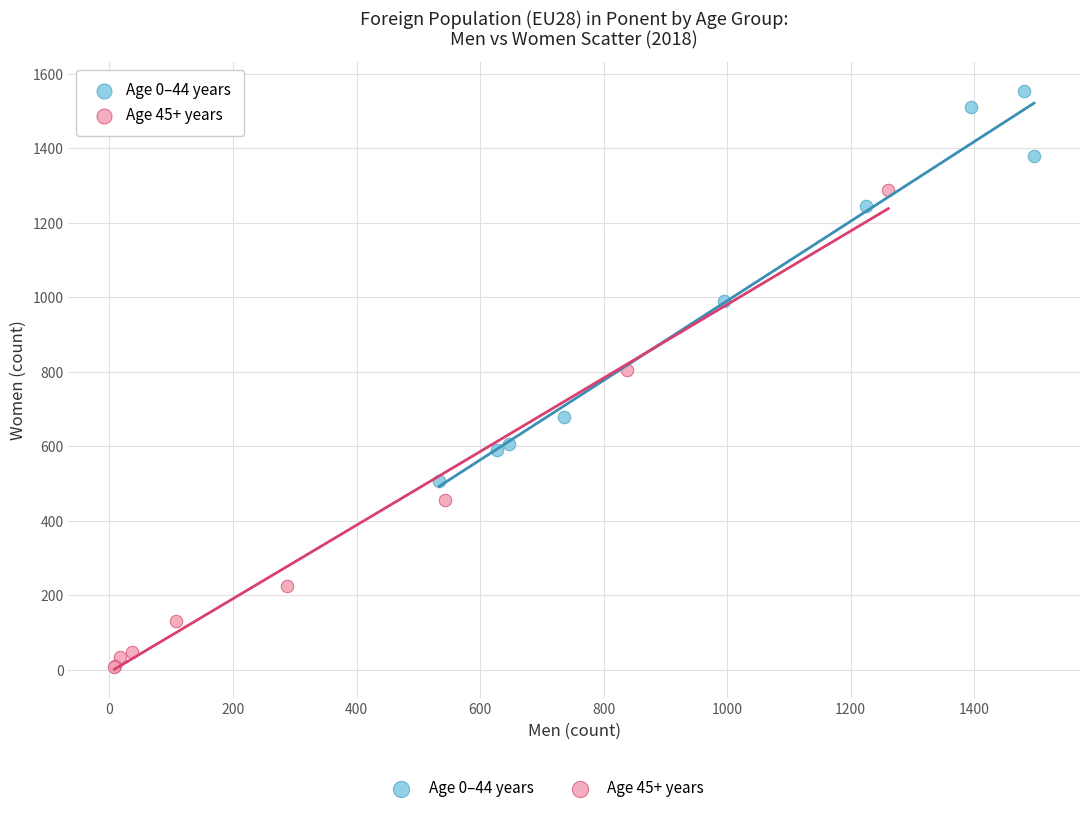

Which series reaches the minimum Y coordinate?

Age 45+ years